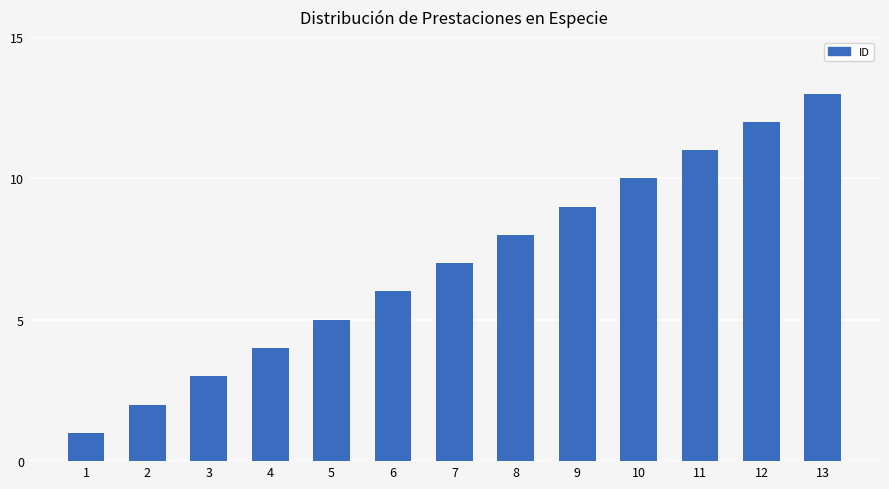

What is the average value?

7